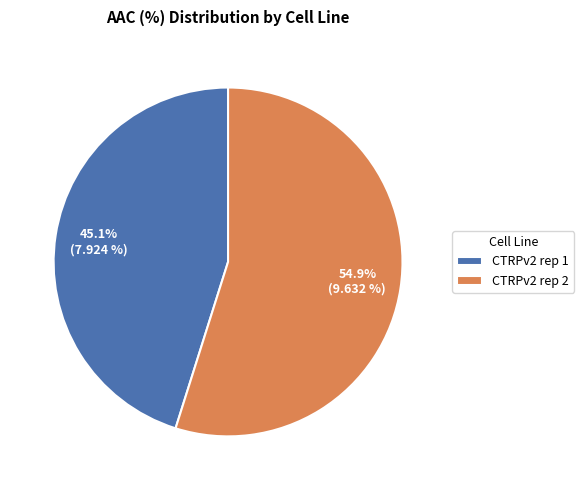

Rank the categories by value from lowest to highest.

CTRPv2 rep 1, CTRPv2 rep 2